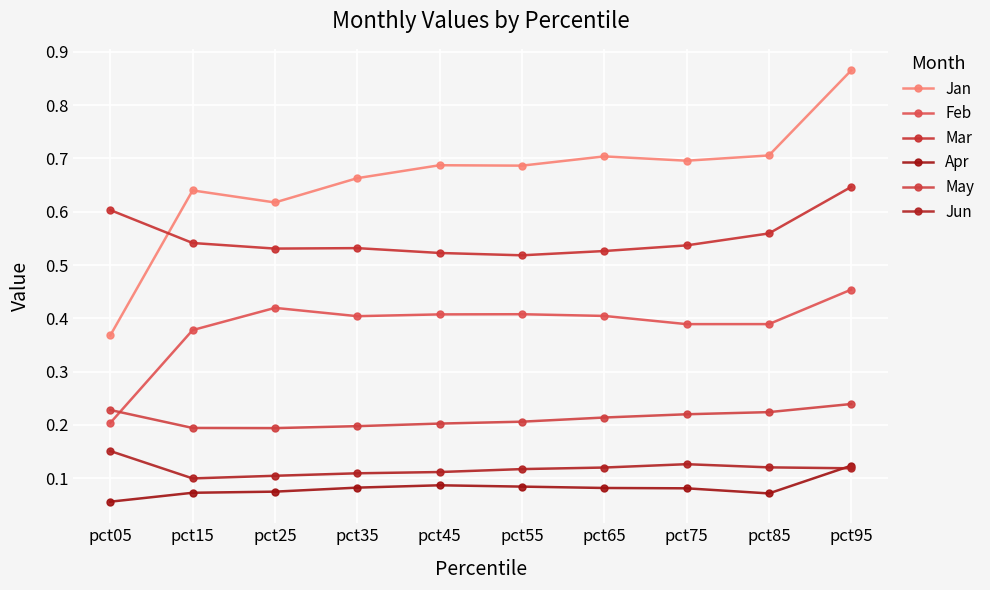

What is the value of the Jan point at the 3rd from the left?

0.6